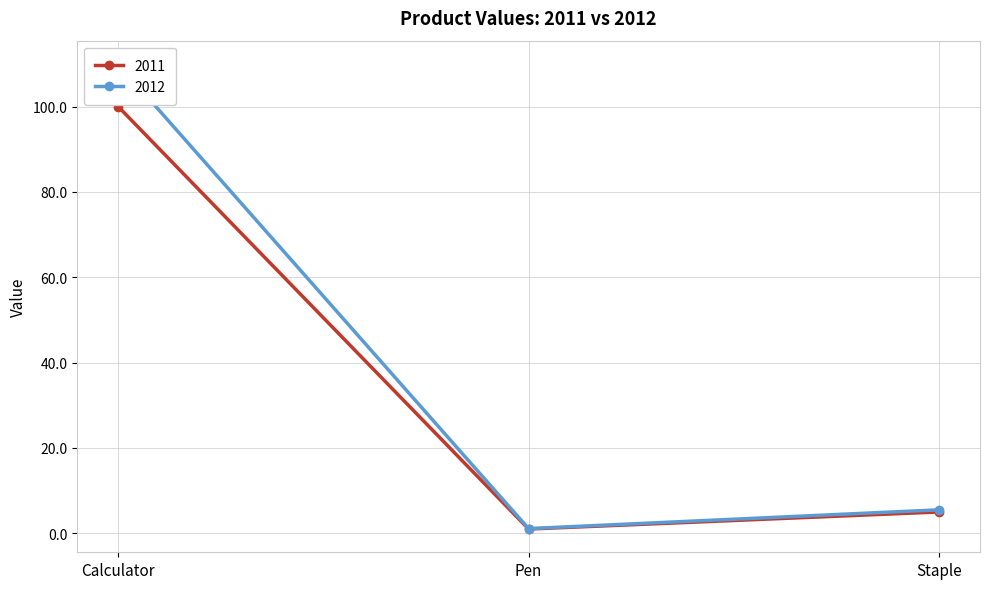

How many data points in 2012 are above 5?

2